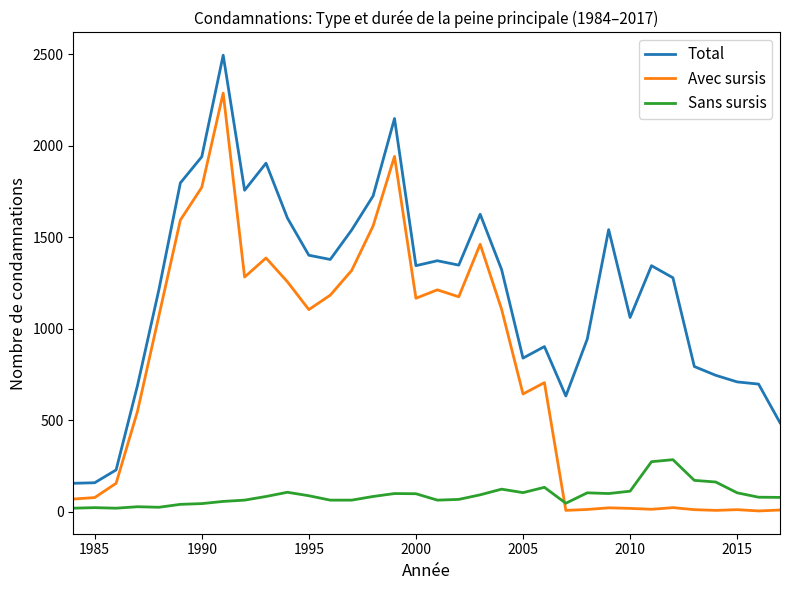

Which series has the widest spread of values?

Total